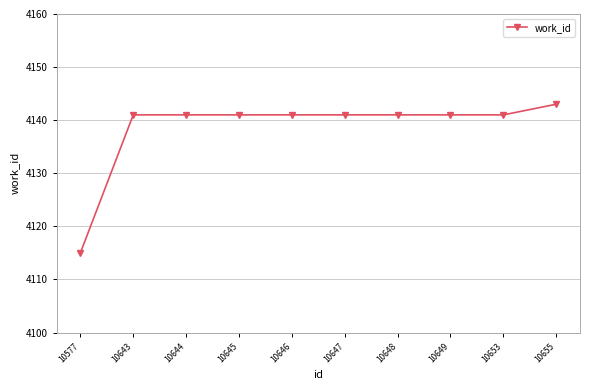

At which category does the chart reach its minimum across all series?

10577